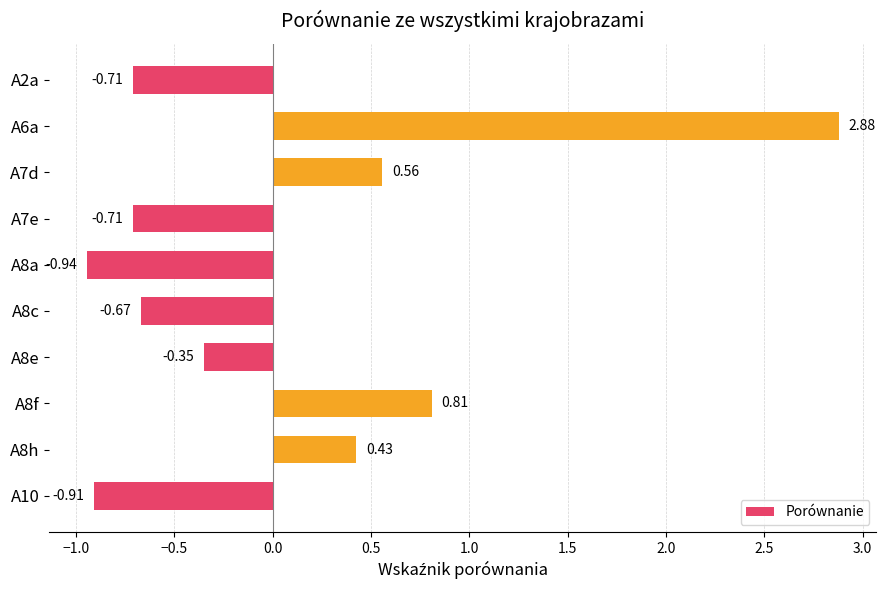

What is the difference between the maximum and minimum values?

3.8